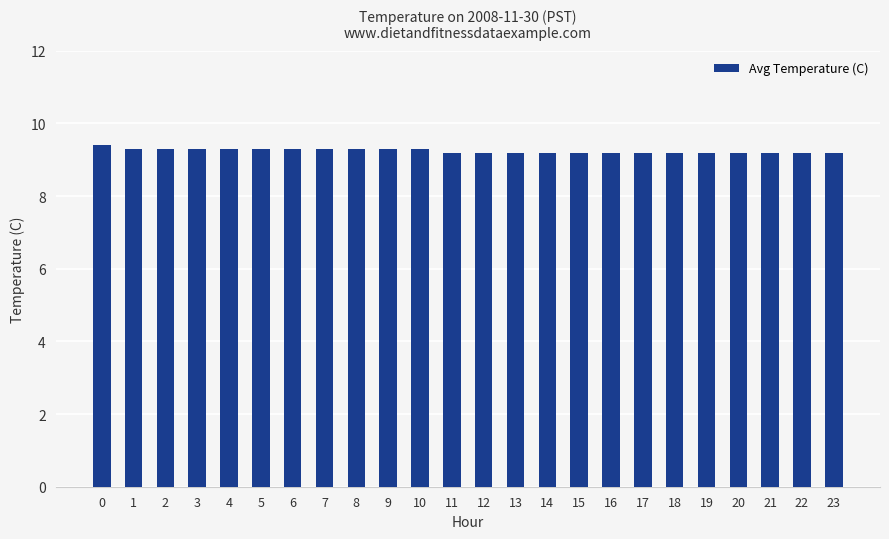

The value at 23 is 12.7. True or false?

False